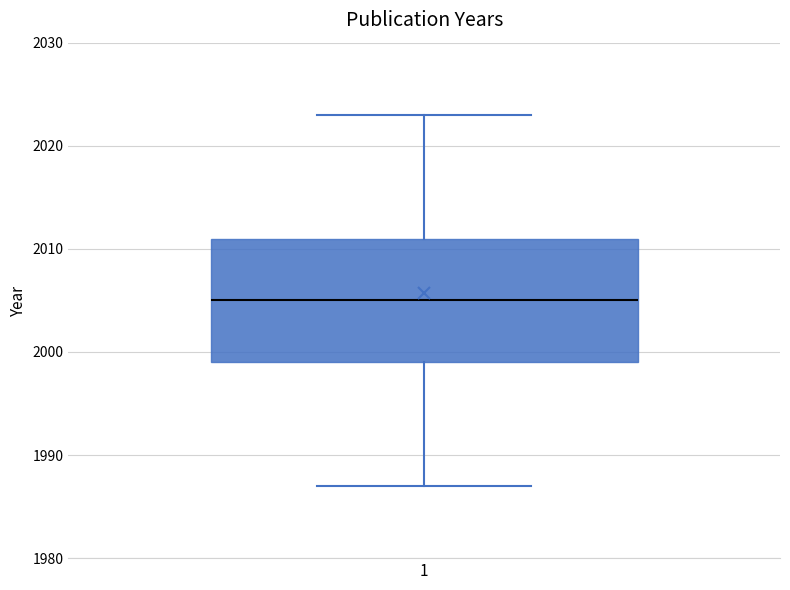

Where does the median line of the box at x = 1 sit on the y-axis? The values are not printed on the chart, so give them approximately, as read against the axis.

2005